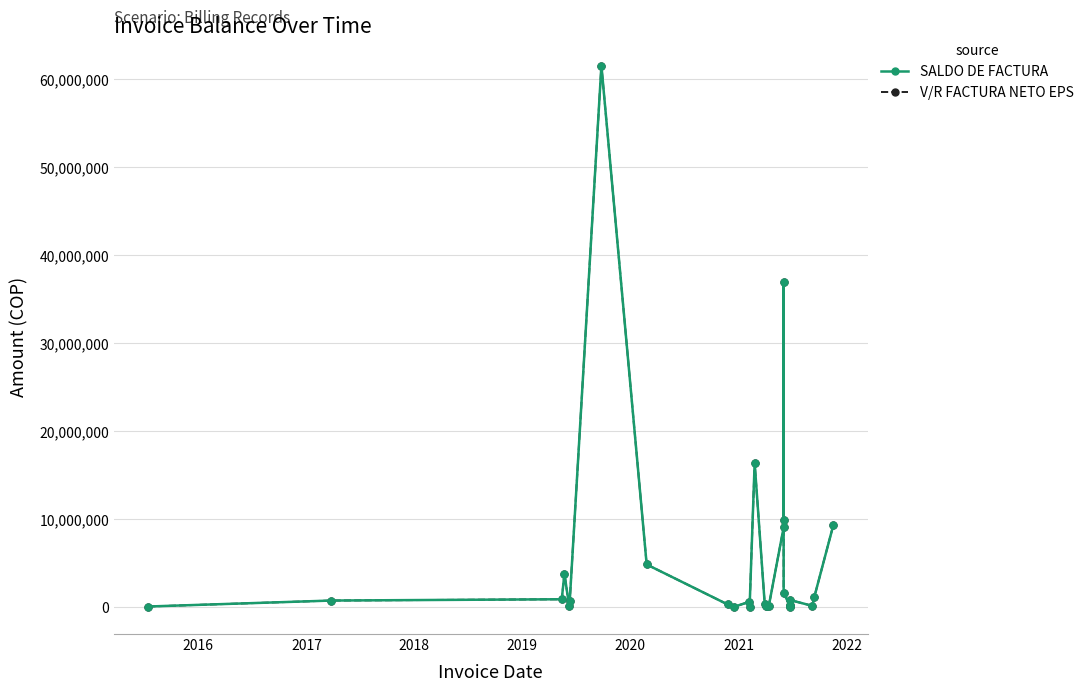

At how many categories does at least one series exceed 47565905?

1